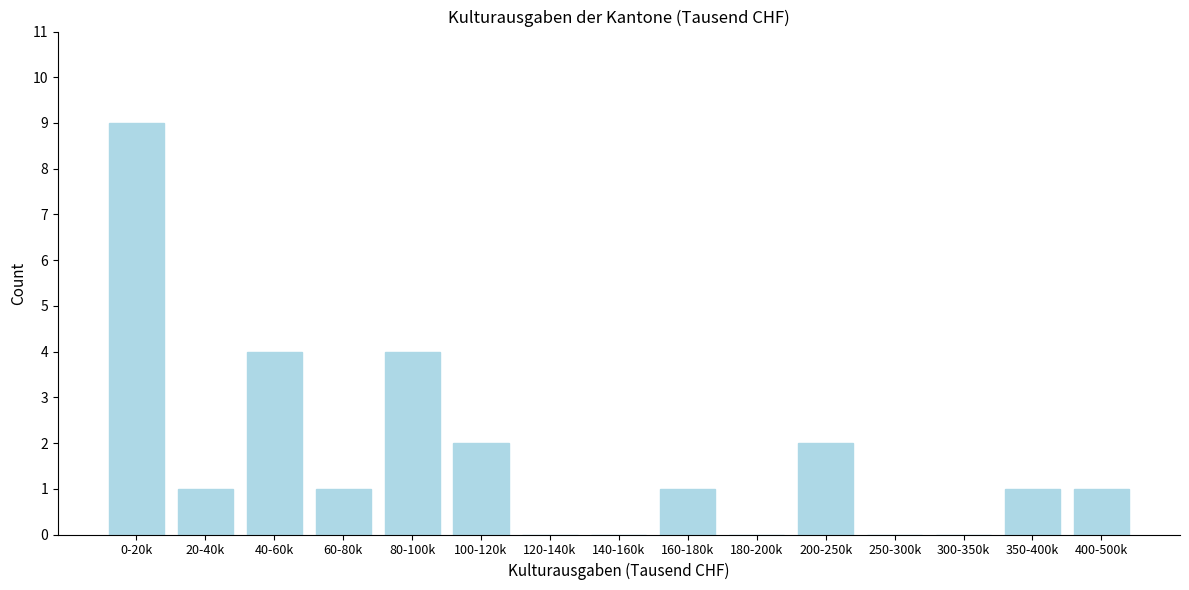

Reading right to left, extract all data points from this chart.

400-500k=1	350-400k=1	300-350k=0	250-300k=0	200-250k=2	180-200k=0	160-180k=1	140-160k=0	120-140k=0	100-120k=2	80-100k=4	60-80k=1	40-60k=4	20-40k=1	0-20k=9